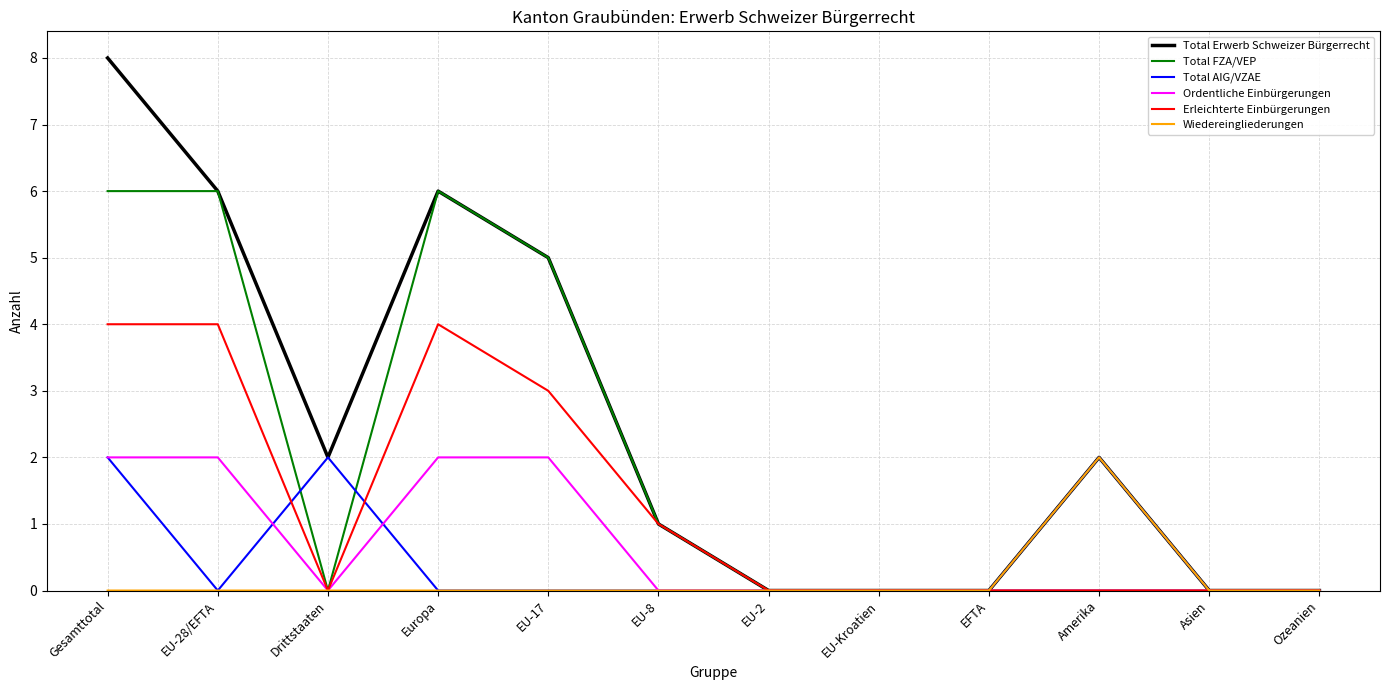

Is the value of Total Erwerb Schweizer Bürgerrecht at Gesamttotal greater than the value of Ordentliche Einbürgerungen at Amerika?

Yes